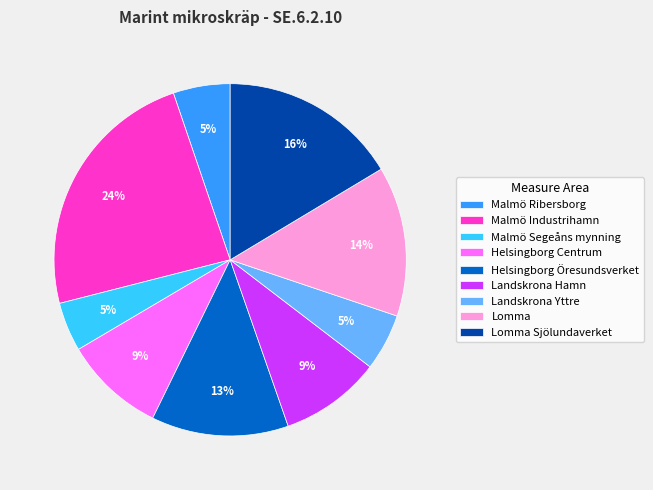

The Helsingborg Centrum slice represents 9% of the pie. True or false?

True